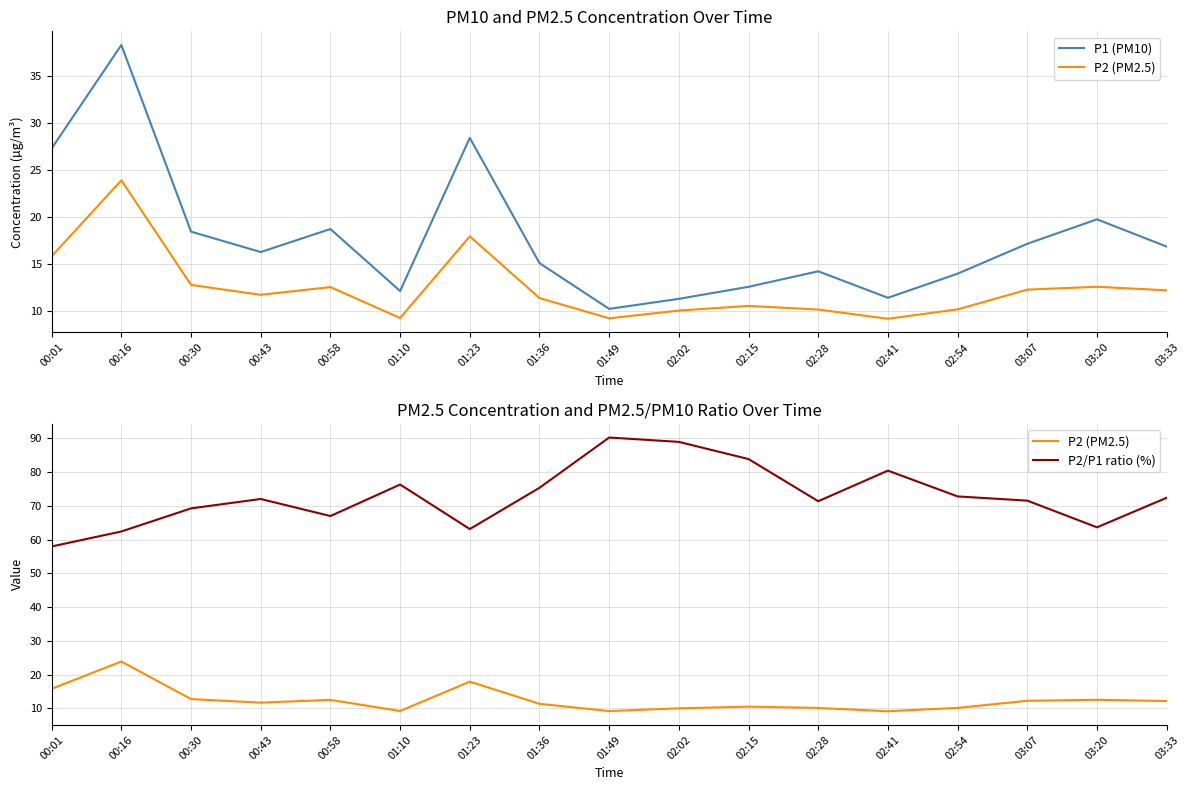

At which label does P1 (PM10) first exceed 16?

00:01